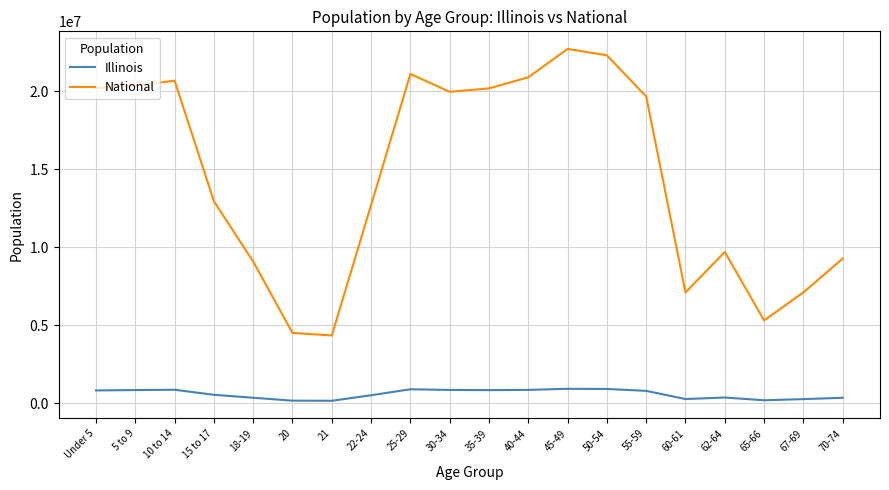

The value of National at 70-74 is 14236196. True or false?

False